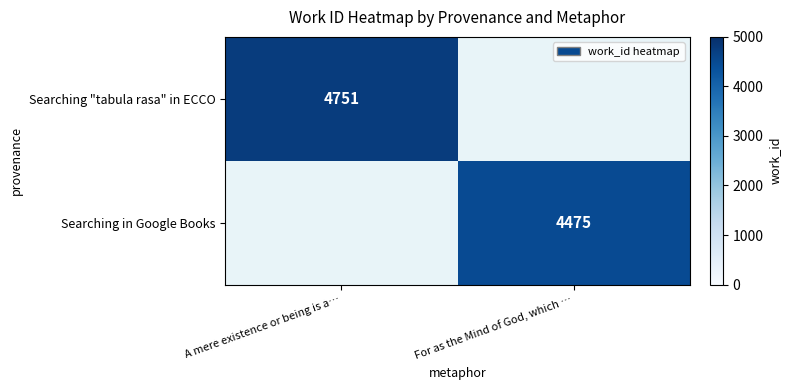

True or false: Searching "tabula rasa" in ECCO has a value of 6826 at A mere existence or being is a….

False